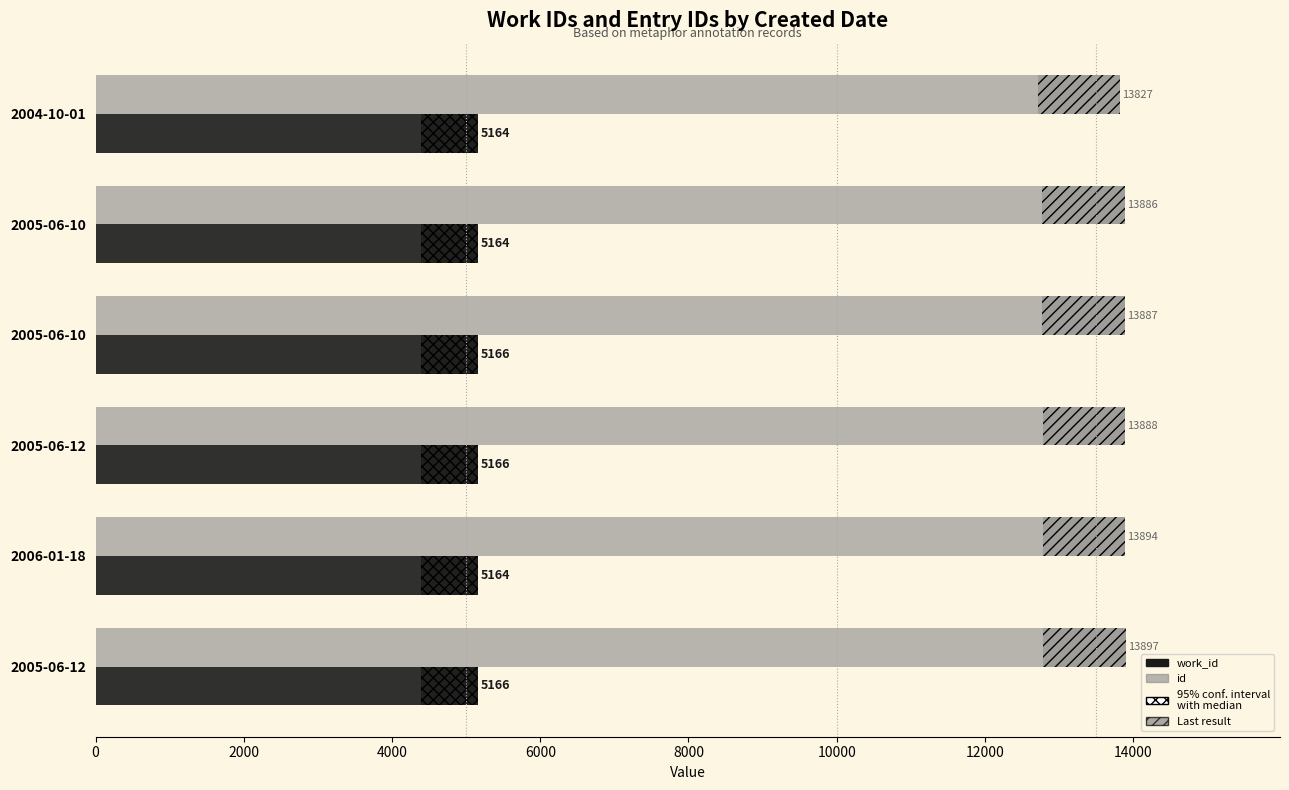

What is the greatest value displayed?

13897